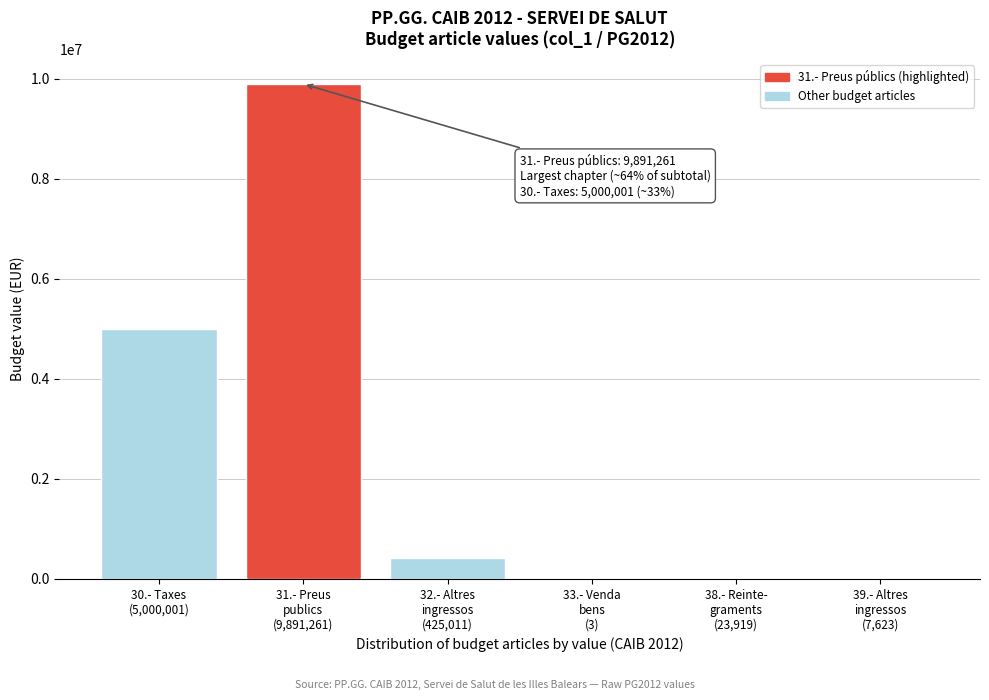

What is the greatest value displayed?

9891261